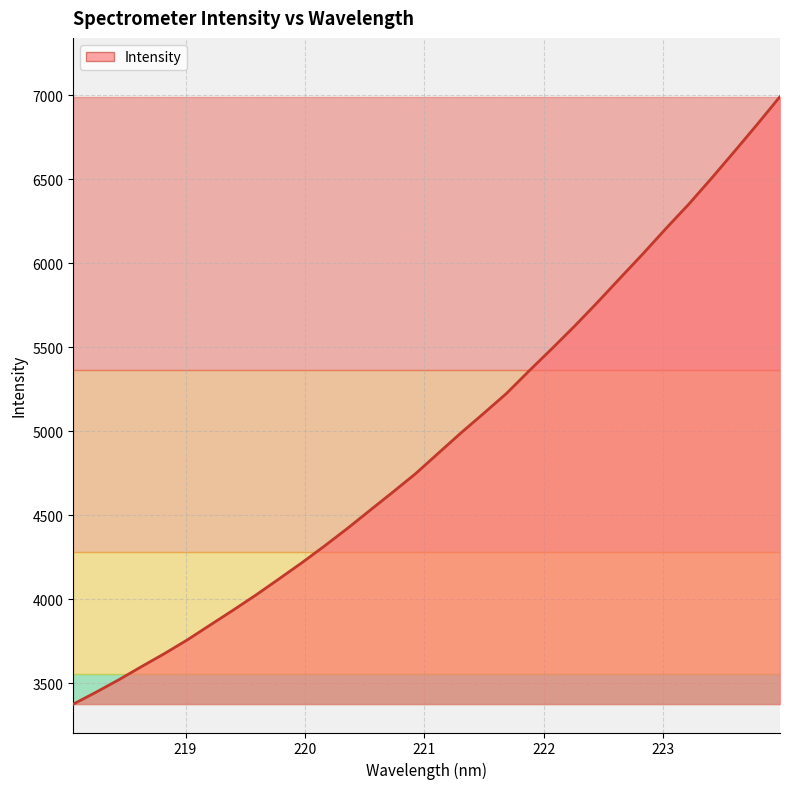

What is the smallest value displayed?

3376.9